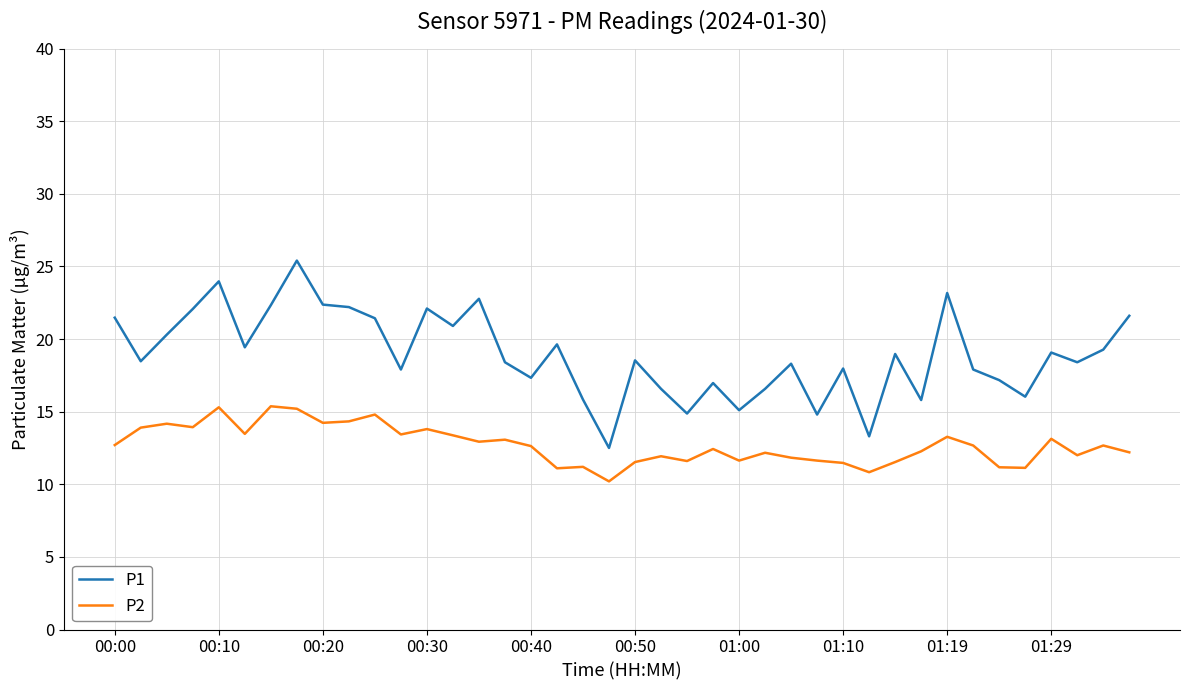

What is the minimum value for P1?

12.5